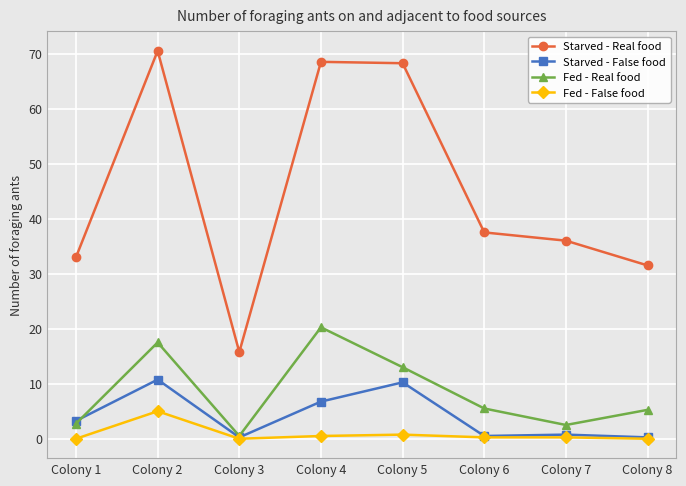

List the series in order of their peak value, highest first.

Starved - Real food, Fed - Real food, Starved - False food, Fed - False food